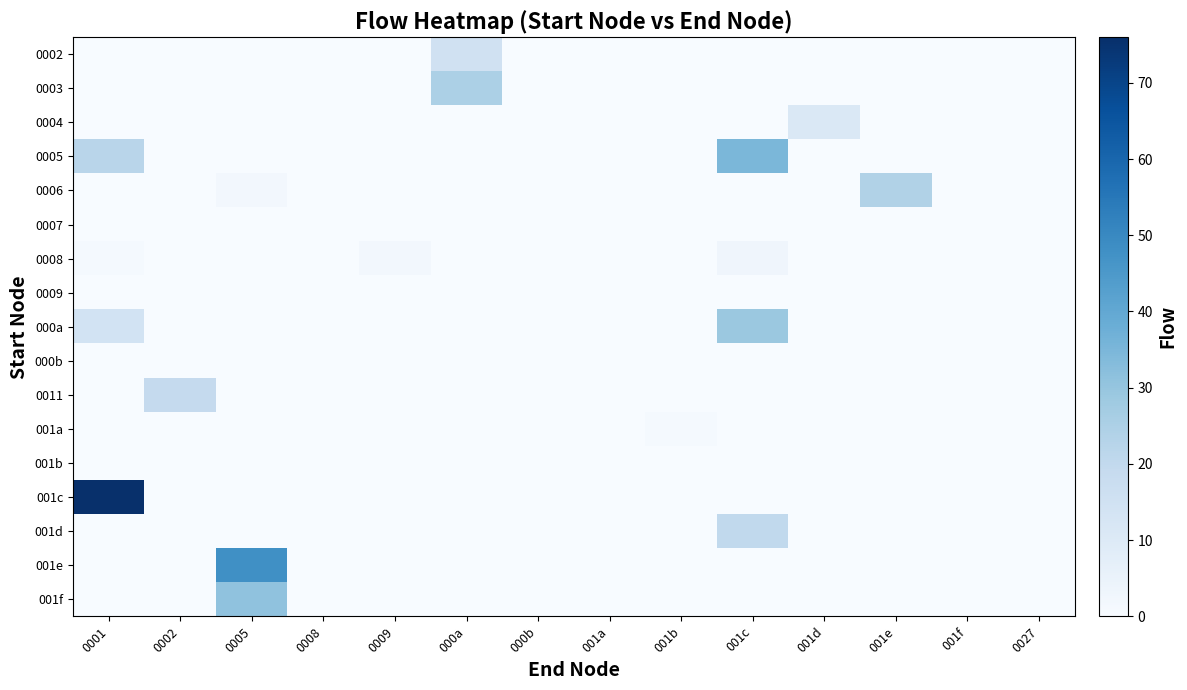

Reading right to left, transcribe all the data shown in this chart.

0002: 0027=0	001f=0	001e=0	001d=0	001c=0	001b=0	001a=0	000b=0	000a=15	0009=0	0008=0	0005=0	0002=0	0001=0
0003: 0027=0	001f=0	001e=0	001d=0	001c=0	001b=0	001a=0	000b=0	000a=25	0009=0	0008=0	0005=0	0002=0	0001=0
0004: 0027=0	001f=0	001e=0	001d=11	001c=0	001b=0	001a=0	000b=0	000a=0	0009=0	0008=0	0005=0	0002=0	0001=0
0005: 0027=0	001f=0	001e=0	001d=0	001c=35	001b=0	001a=0	000b=0	000a=0	0009=0	0008=0	0005=0	0002=0	0001=22
0006: 0027=0	001f=0	001e=24	001d=0	001c=0	001b=0	001a=0	000b=0	000a=0	0009=0	0008=0	0005=2	0002=0	0001=0
0007: 0027=0	001f=0	001e=0	001d=0	001c=0	001b=0	001a=0	000b=0	000a=0	0009=0	0008=0	0005=0	0002=0	0001=0
0008: 0027=0	001f=0	001e=0	001d=0	001c=3	001b=0	001a=0	000b=0	000a=0	0009=2	0008=0	0005=0	0002=0	0001=1
0009: 0027=0	001f=0	001e=0	001d=0	001c=0	001b=0	001a=0	000b=0	000a=0	0009=0	0008=0	0005=0	0002=0	0001=0
000a: 0027=0	001f=0	001e=0	001d=0	001c=29	001b=0	001a=0	000b=0	000a=0	0009=0	0008=0	0005=0	0002=0	0001=14
000b: 0027=0	001f=0	001e=0	001d=0	001c=0	001b=0	001a=0	000b=0	000a=0	0009=0	0008=0	0005=0	0002=0	0001=0
0011: 0027=0	001f=0	001e=0	001d=0	001c=0	001b=0	001a=0	000b=0	000a=0	0009=0	0008=0	0005=0	0002=19	0001=0
001a: 0027=0	001f=0	001e=0	001d=0	001c=0	001b=1	001a=0	000b=0	000a=0	0009=0	0008=0	0005=0	0002=0	0001=0
001b: 0027=0	001f=0	001e=0	001d=0	001c=0	001b=0	001a=0	000b=0	000a=0	0009=0	0008=0	0005=0	0002=0	0001=0
001c: 0027=0	001f=0	001e=0	001d=0	001c=0	001b=0	001a=0	000b=0	000a=0	0009=0	0008=0	0005=0	0002=0	0001=76
001d: 0027=0	001f=0	001e=0	001d=0	001c=20	001b=0	001a=0	000b=0	000a=0	0009=0	0008=0	0005=0	0002=0	0001=0
001e: 0027=0	001f=0	001e=0	001d=0	001c=0	001b=0	001a=0	000b=0	000a=0	0009=0	0008=0	0005=48	0002=0	0001=0
001f: 0027=0	001f=0	001e=0	001d=0	001c=0	001b=0	001a=0	000b=0	000a=0	0009=0	0008=0	0005=31	0002=0	0001=0